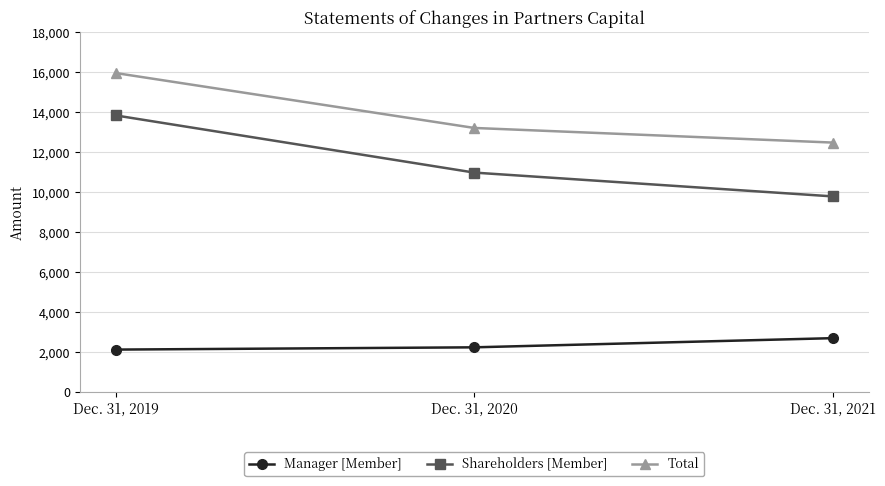

How many data points in Manager [Member] are less than 2233?

1